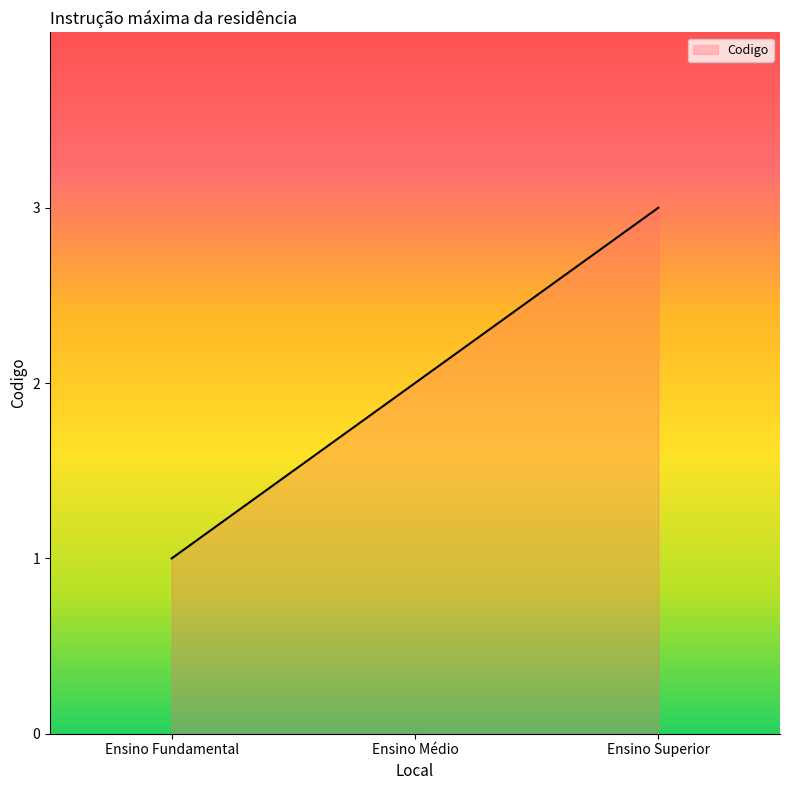

True or false: the data shows 2 at Ensino Médio.

True